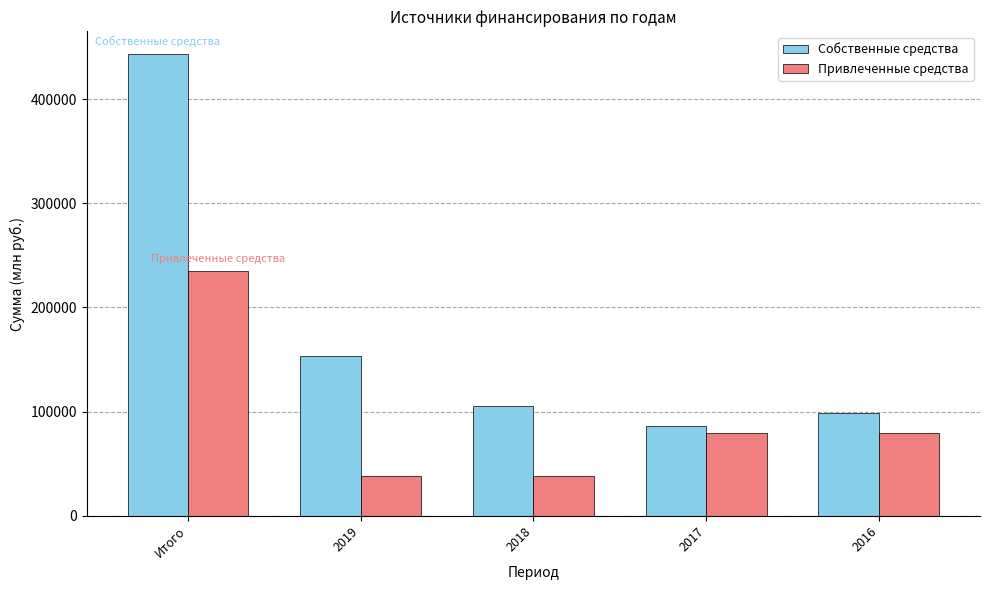

Is it true that Привлеченные средства equals 7960.0 at 2018?

False